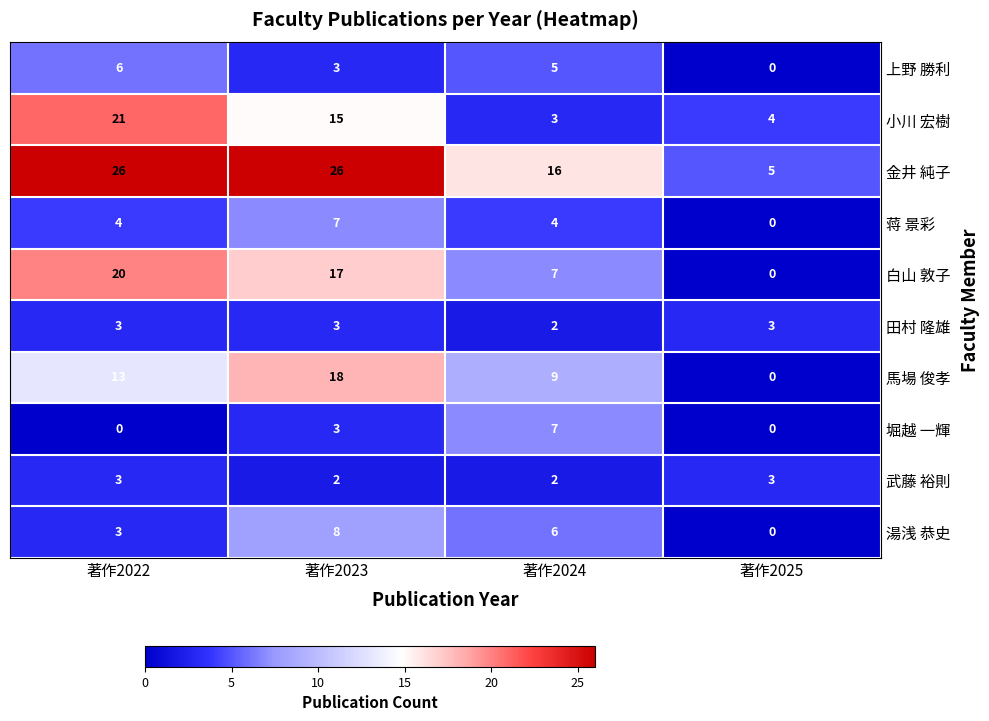

At which label does 小川 宏樹 first exceed 15?

著作2022